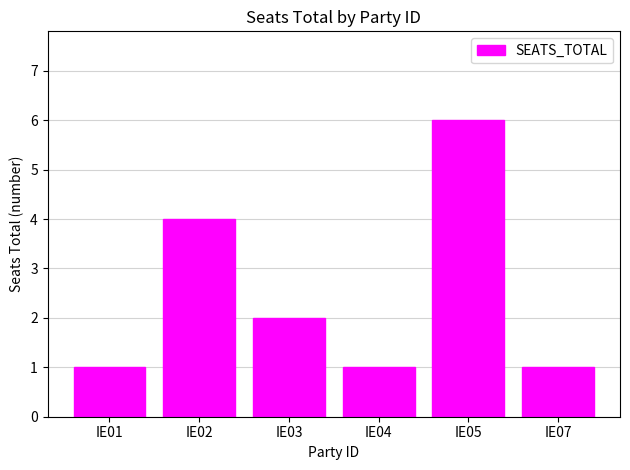

Is it true that the value at IE05 is 6?

True